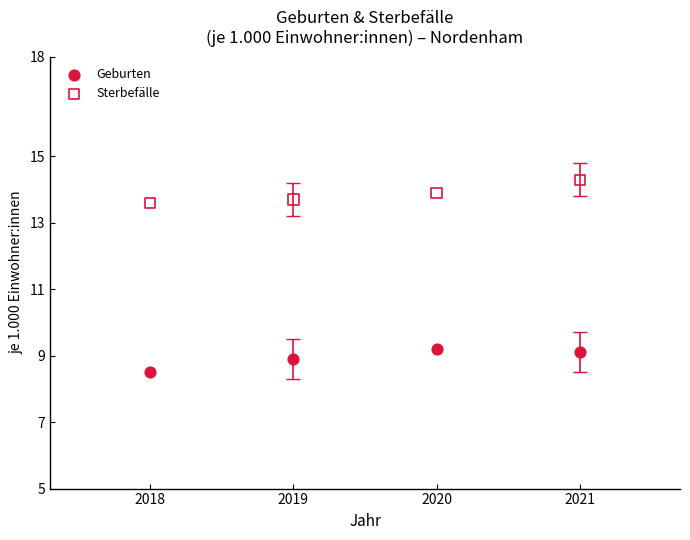

Which series reaches the maximum Y coordinate?

Sterbefälle